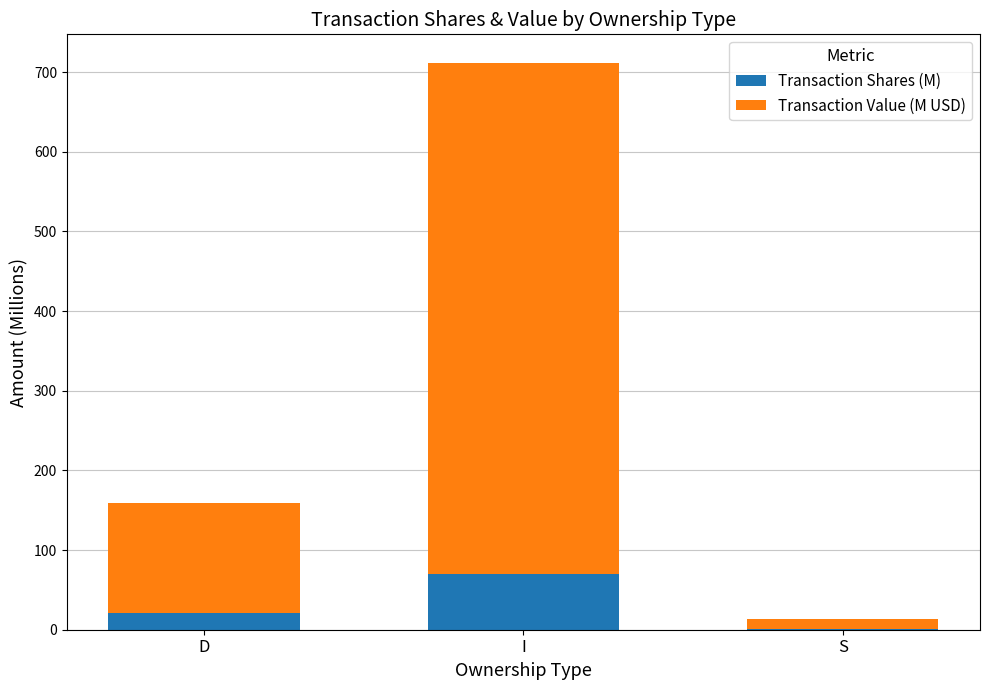

The value of Transaction Shares (M) at D is 21.6. True or false?

True